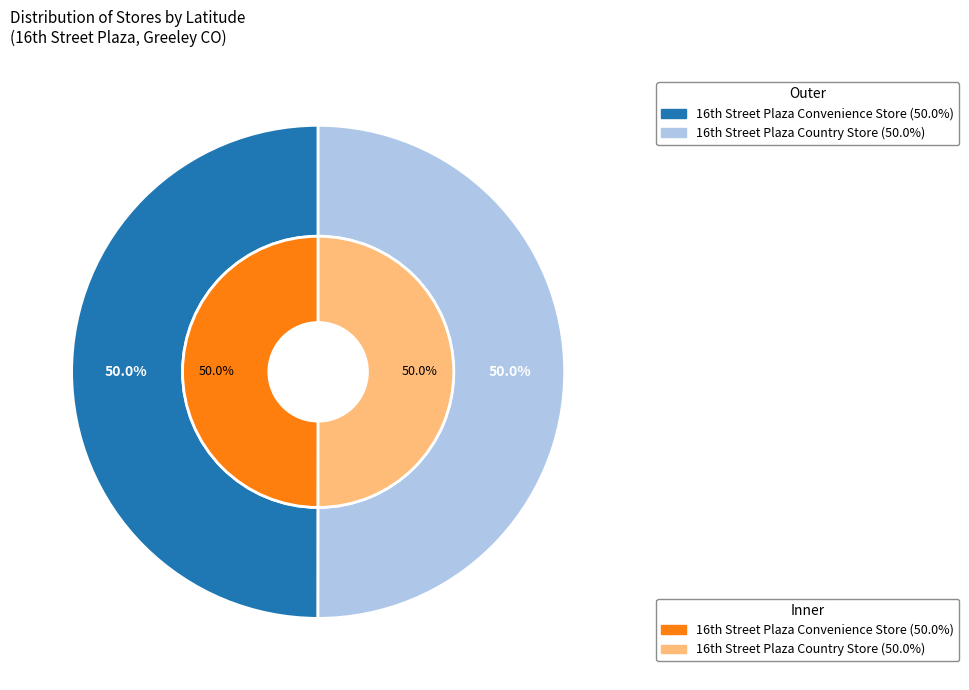

What is the largest slice in the pie chart?

16th Street Plaza Country Store